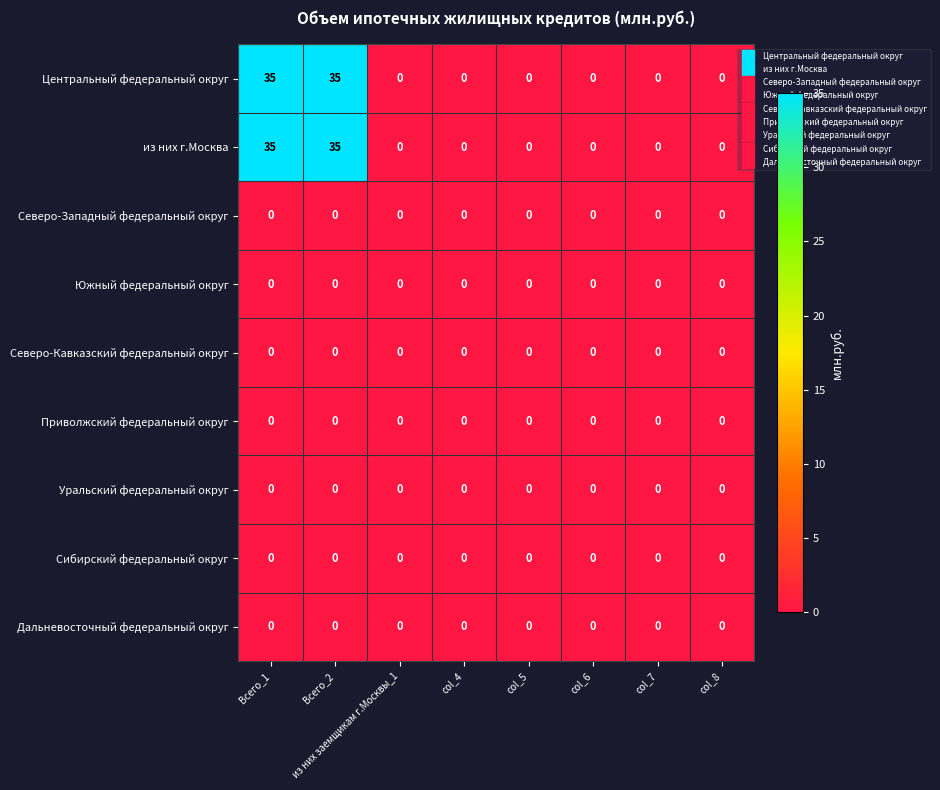

How many data points does each series have?

8